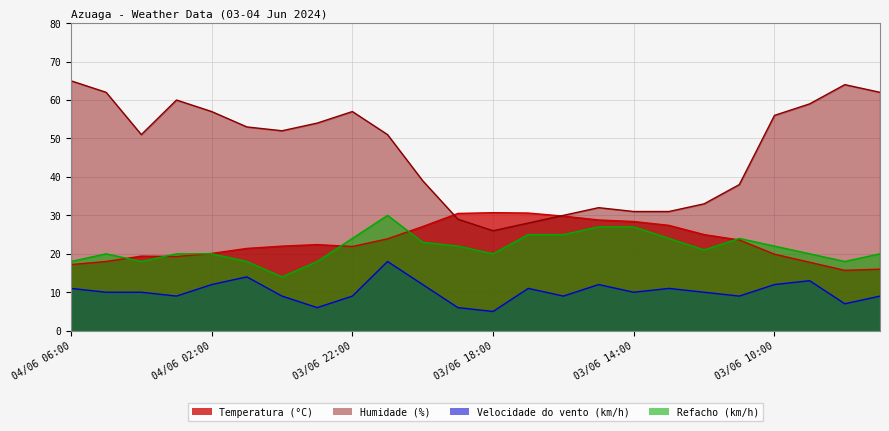

Between 04/06 06:00 and 04/06 03:00, which series saw the biggest shift?

Humidade (%)